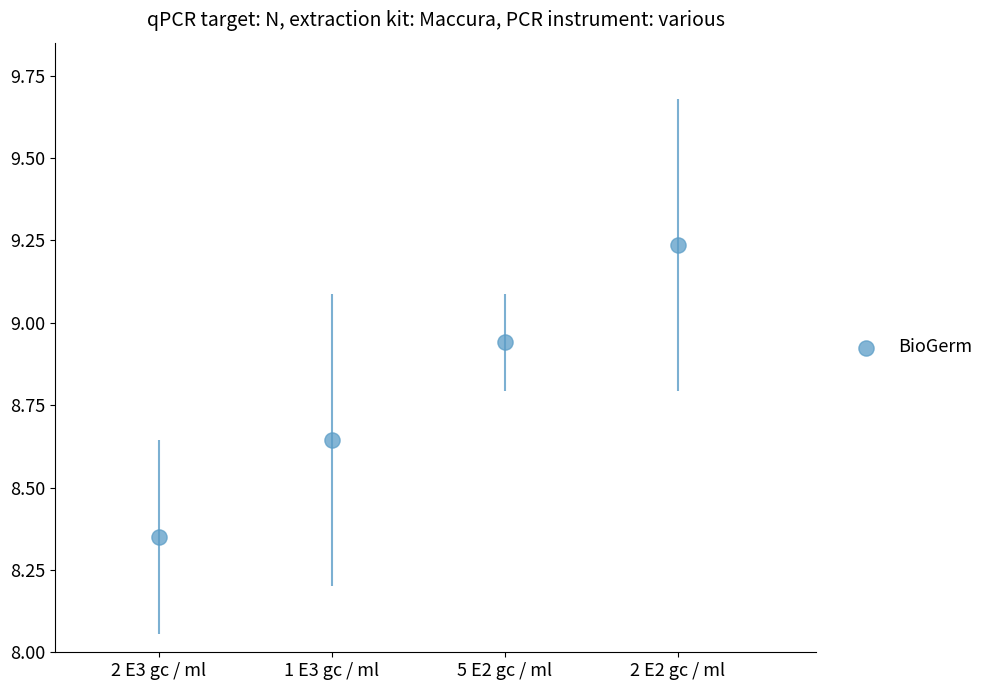

What is the range of Y values (max minus min)?

0.9